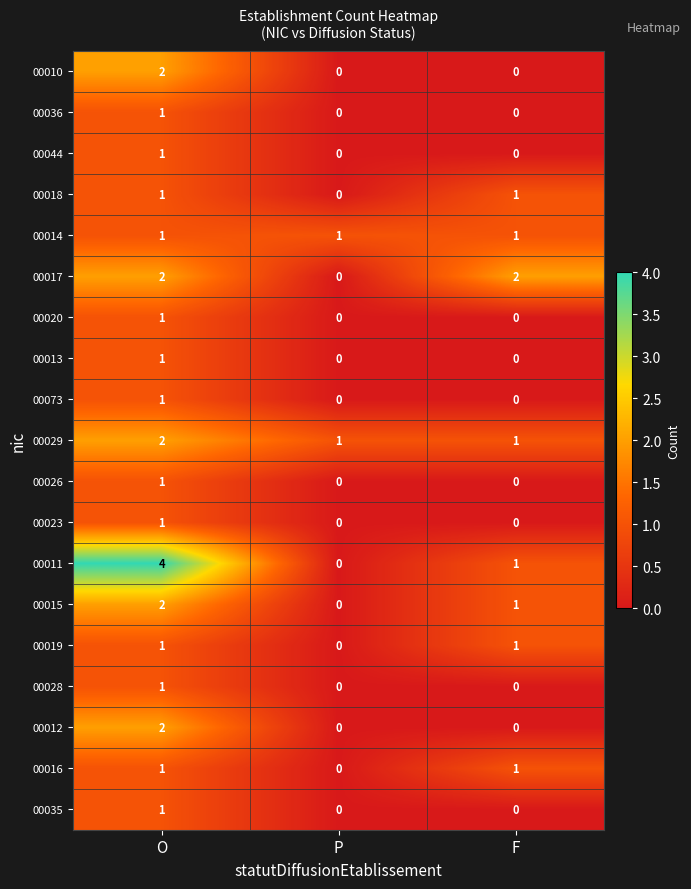

What is the total value across all series at F?

9